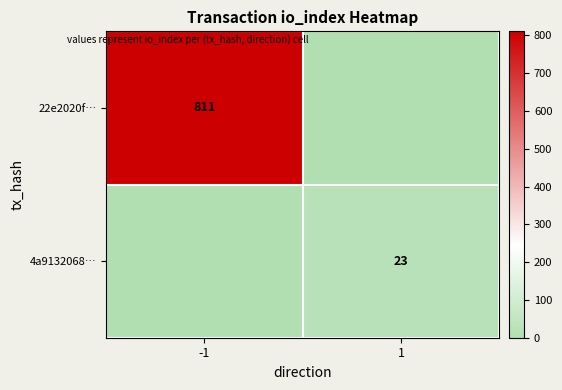

Is it true that 22e2020f… equals 404 at -1?

False